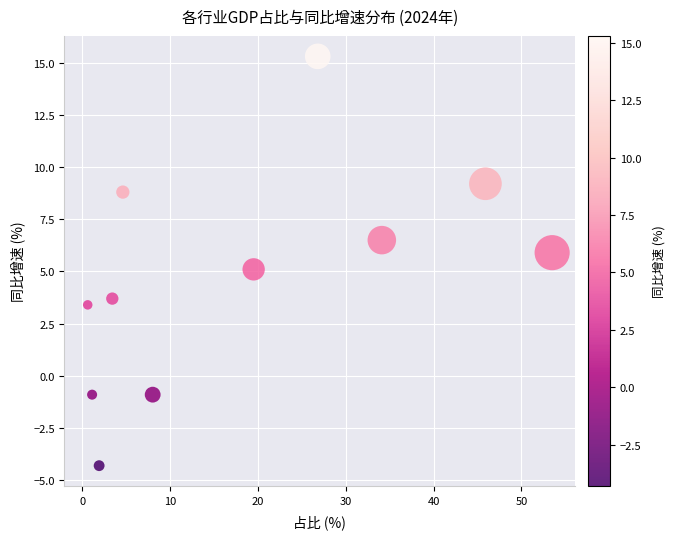

What is the range of Y values (max minus min)?

19.6